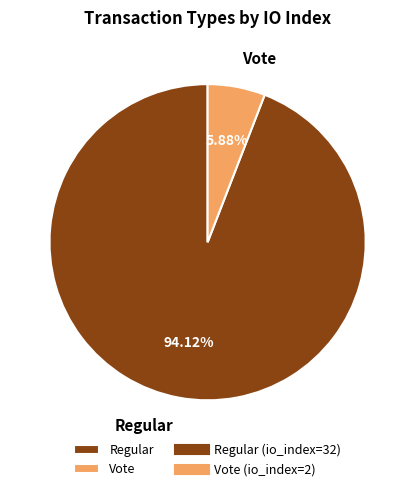

Rank the categories by value from highest to lowest.

Regular, Vote